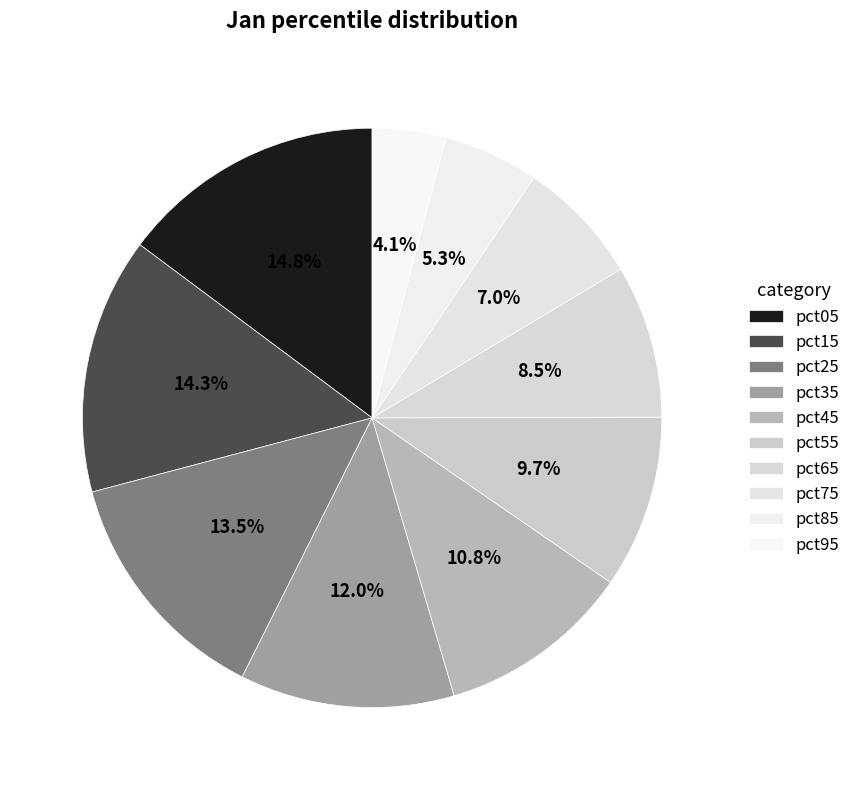

True or false: pct45 accounts for 11% of the total.

True